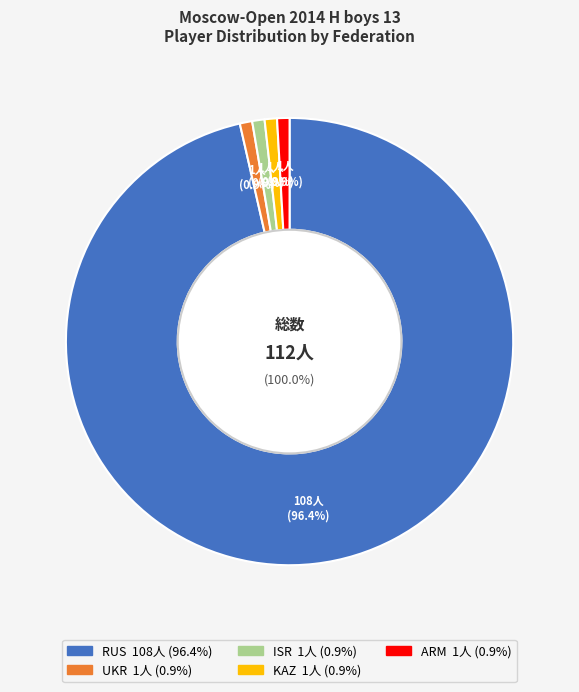

What is the total percentage of KAZ and ARM?

1.8%